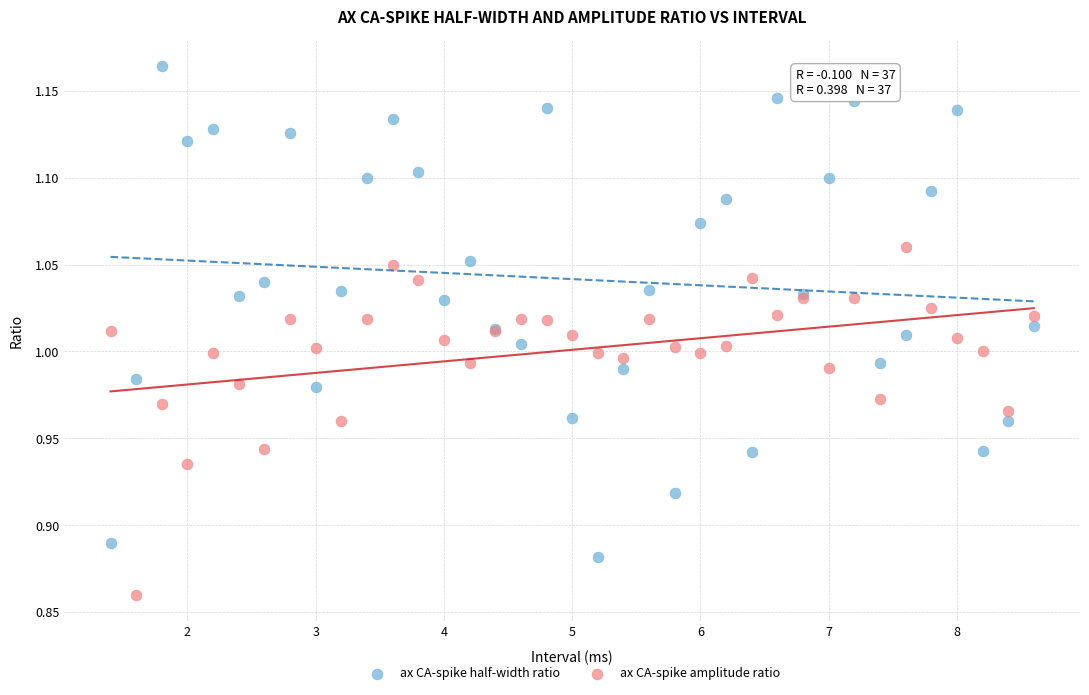

Which series has the largest Y range (max minus min)?

ax CA-spike half-width ratio